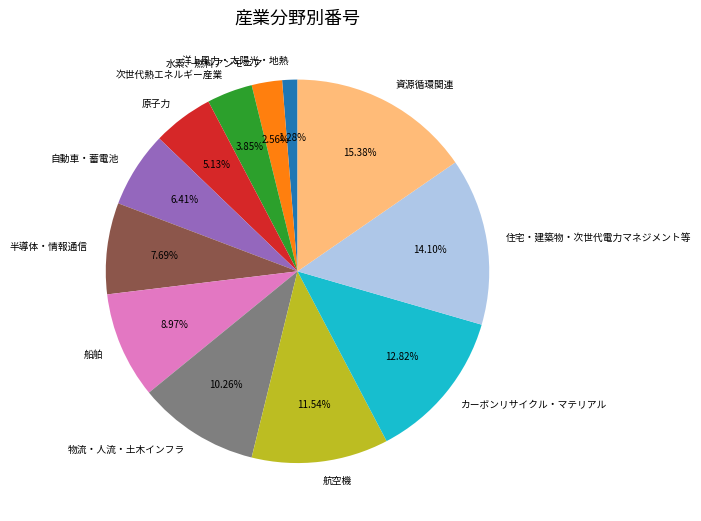

Is it true that 住宅・建築物・次世代電力マネジメント等 is 9% of the pie?

False